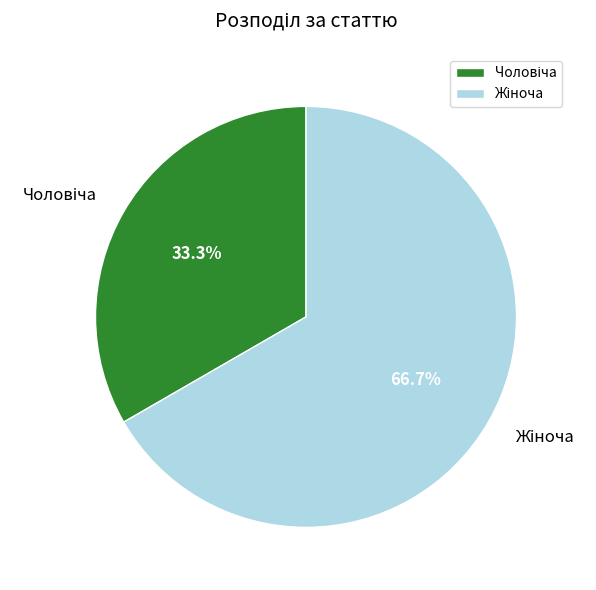

Is there any slice that represents more than half of the pie?

Yes